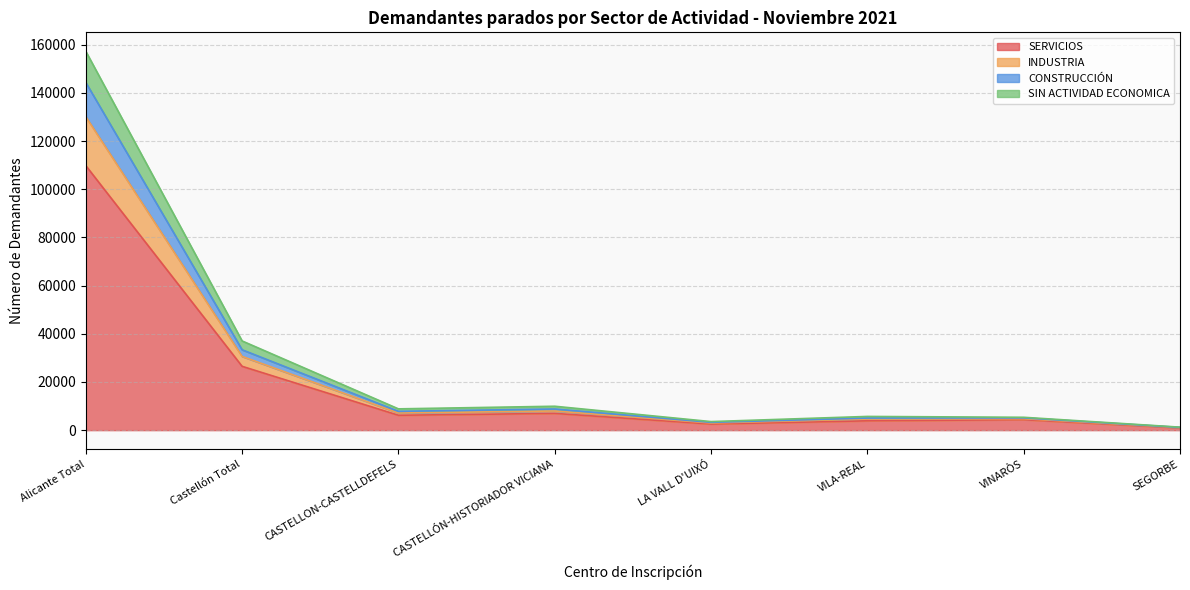

Is it true that SERVICIOS equals 40692 at Alicante Total?

False